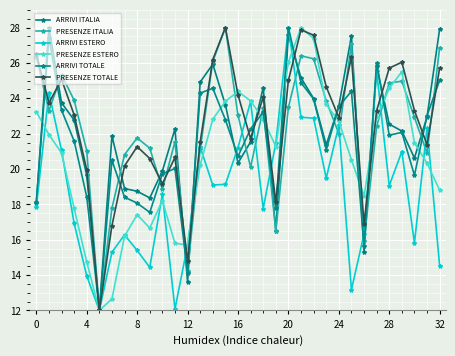

How many data points does each series have?

33